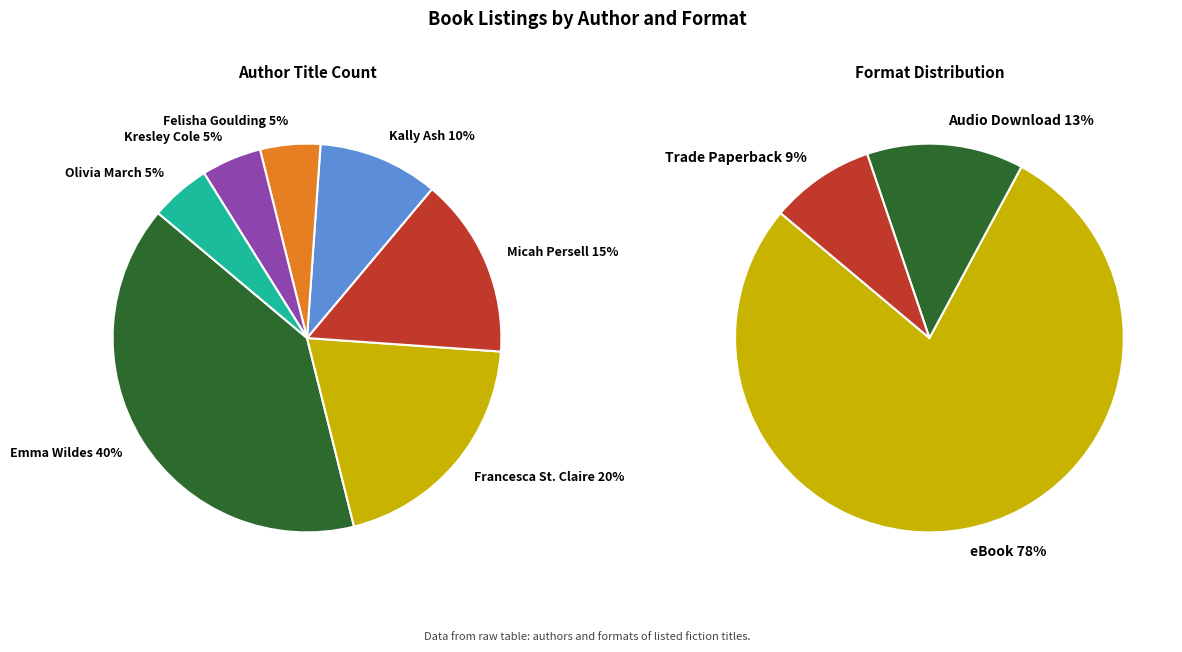

Is Emma Wildes the majority of the pie?

No